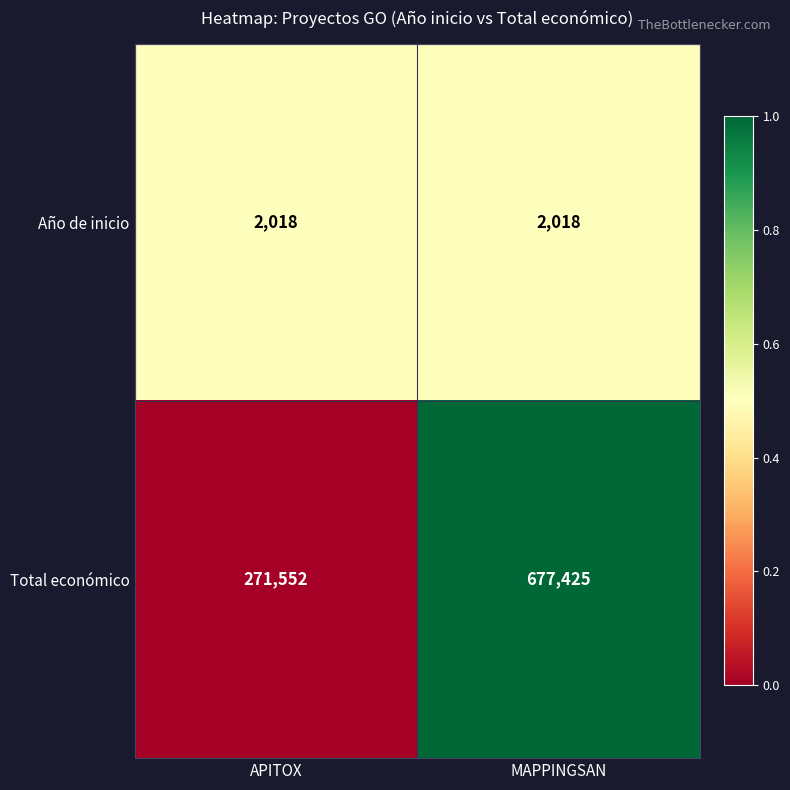

Between APITOX and MAPPINGSAN, which series saw the biggest shift?

Total económico